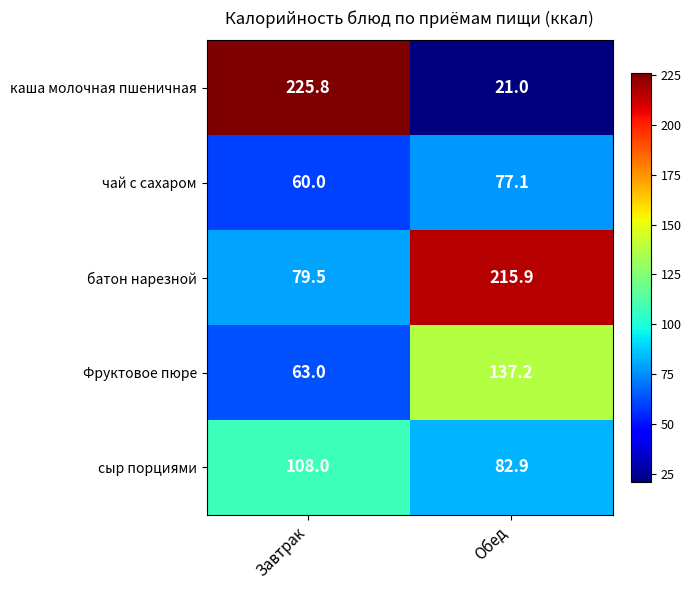

What is the spread (max minus min) of values at Обед?

194.9